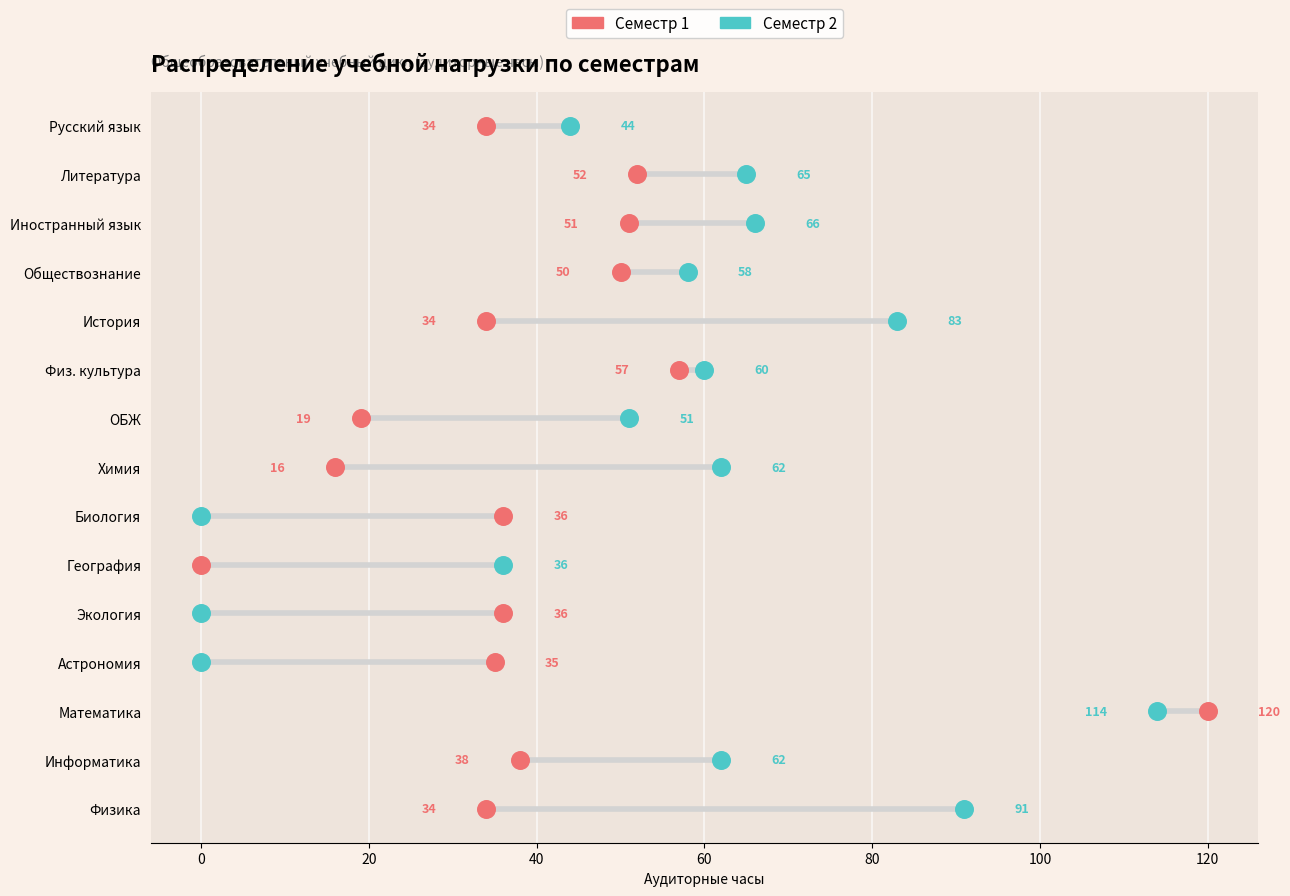

Which series contains the highest Y value?

Семестр 1